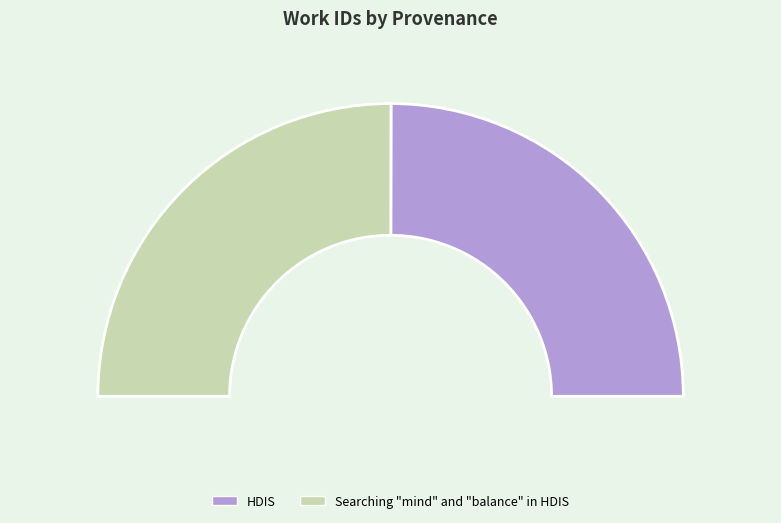

The HDIS slice represents 50% of the pie. True or false?

True